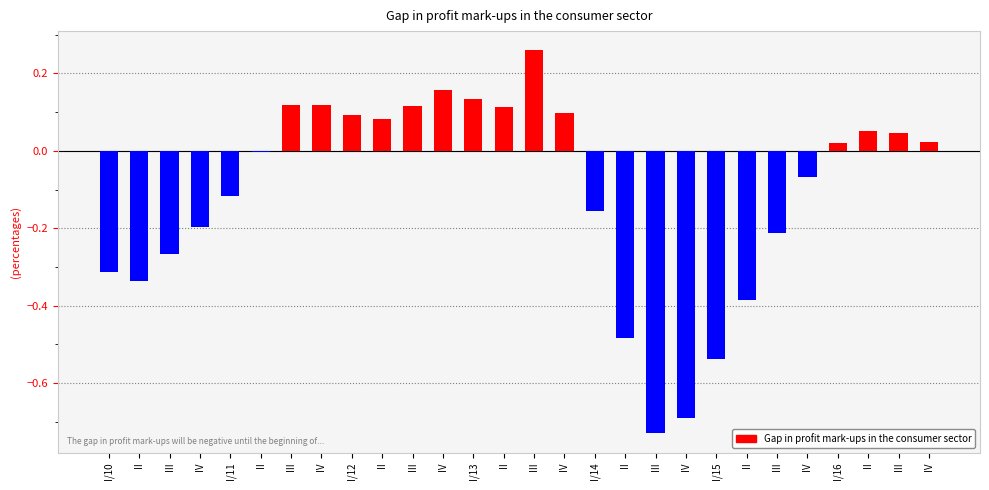

How many categories are shown in the chart?

28